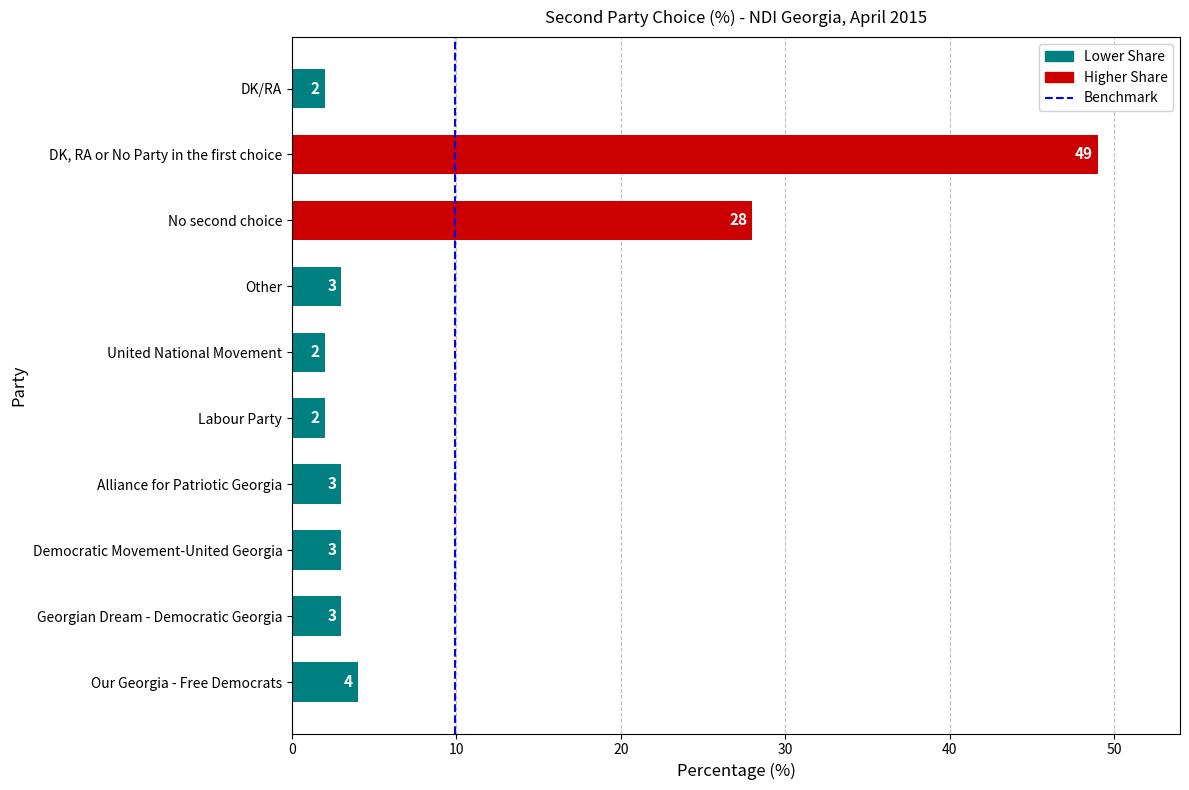

Reading bottom to top, extract all data points from this chart.

4	3	3	3	2	2	3	28	49	2